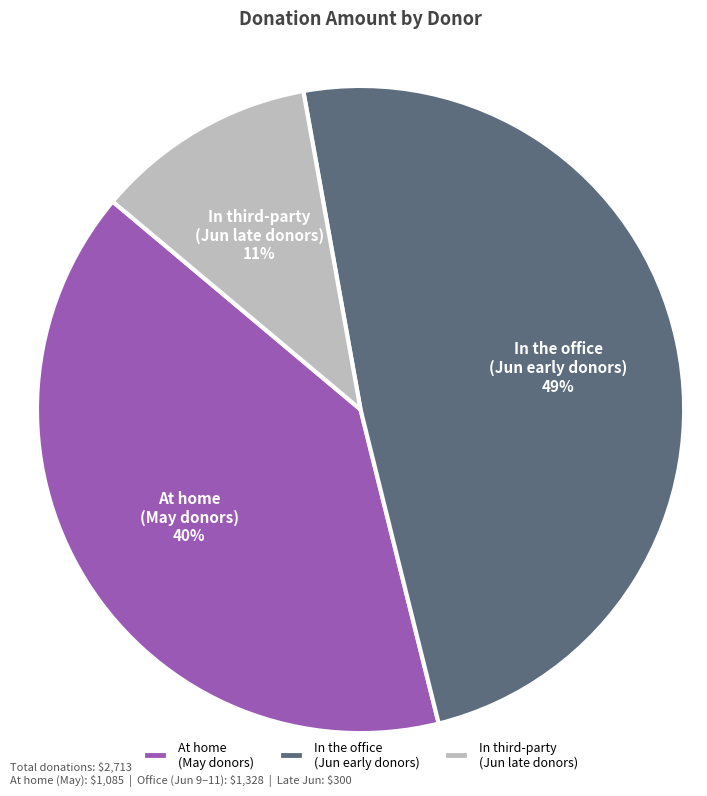

The At home (May donors) slice represents 29% of the pie. True or false?

False